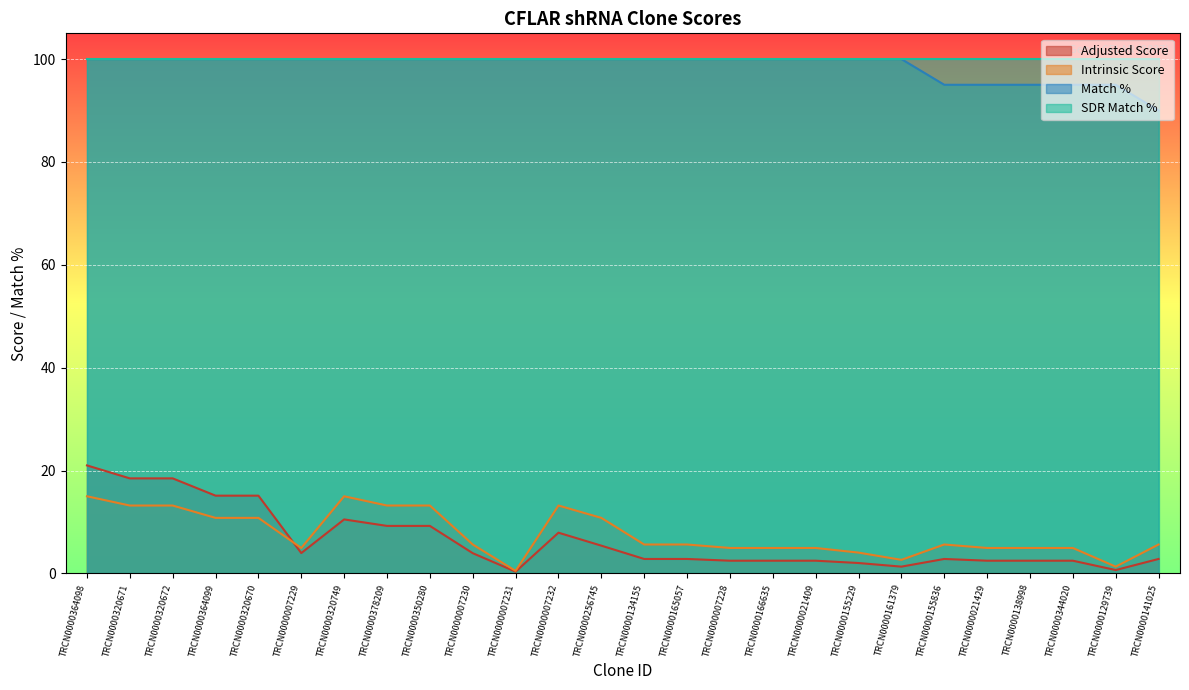

True or false: Intrinsic Score and Match % intersect in this chart.

False